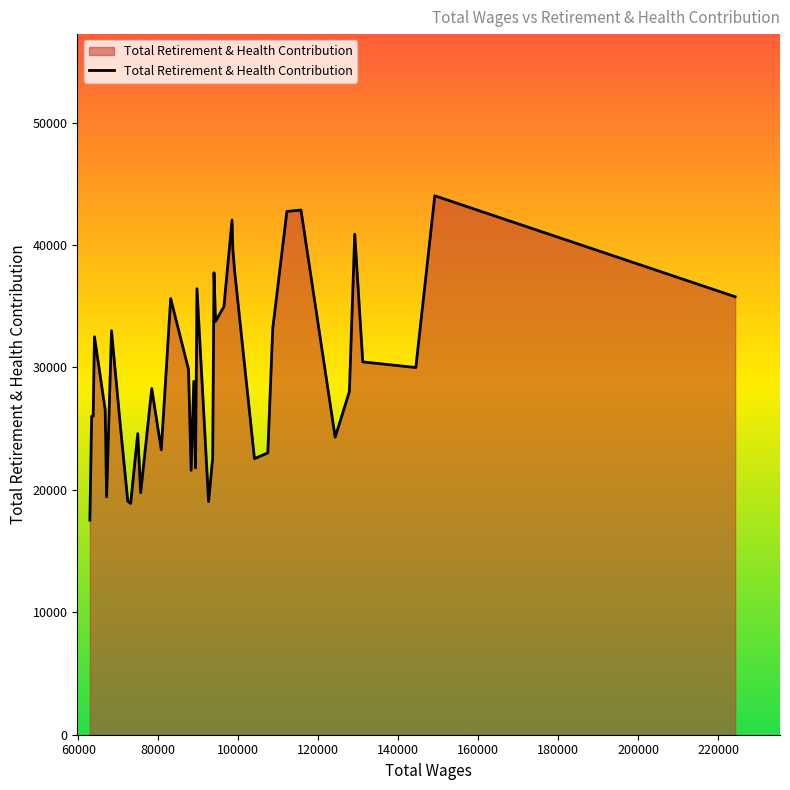

How many series are shown in this chart?

1